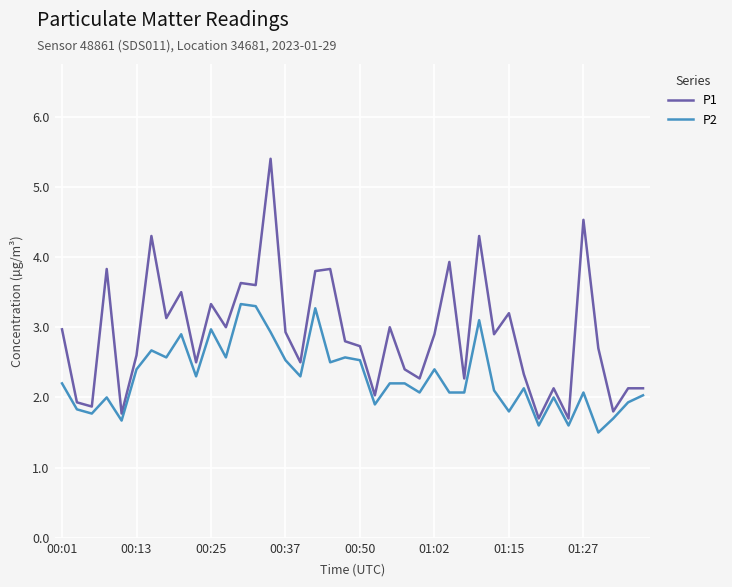

What is the maximum value for P2?

3.3